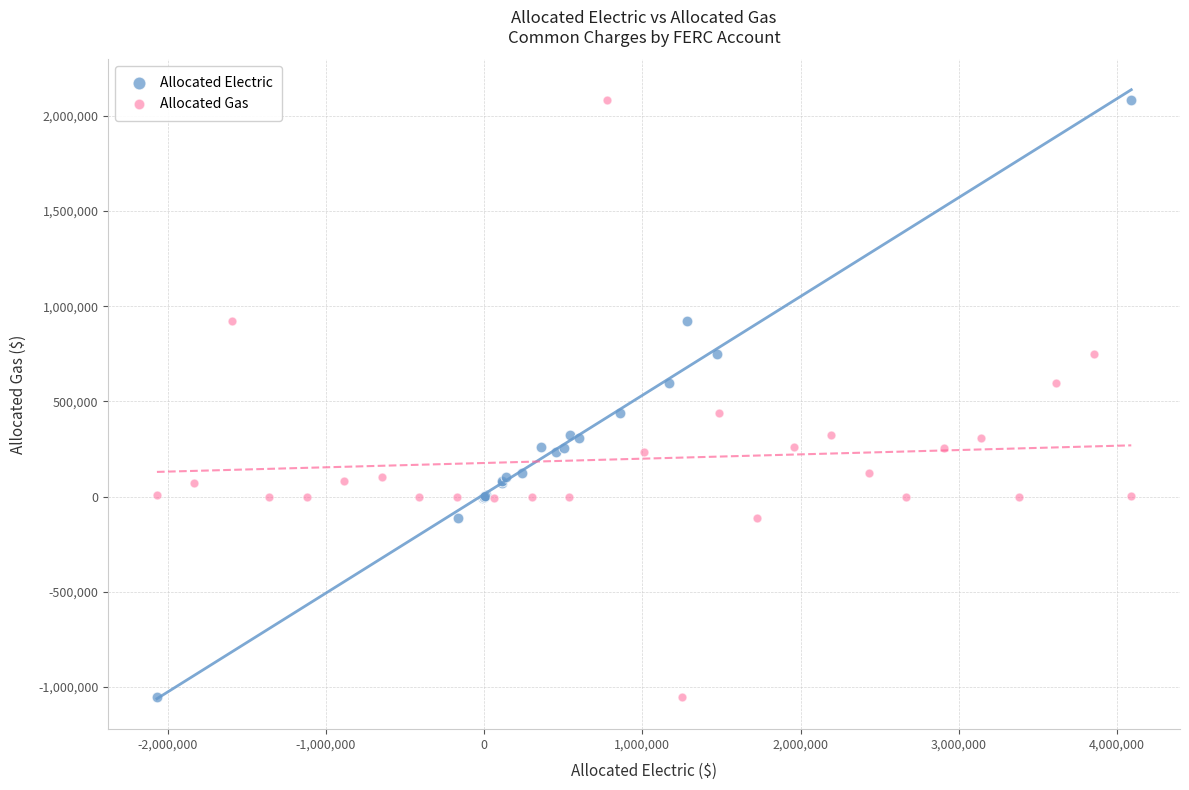

What are all the series names shown in the legend?

Allocated Electric, Allocated Gas